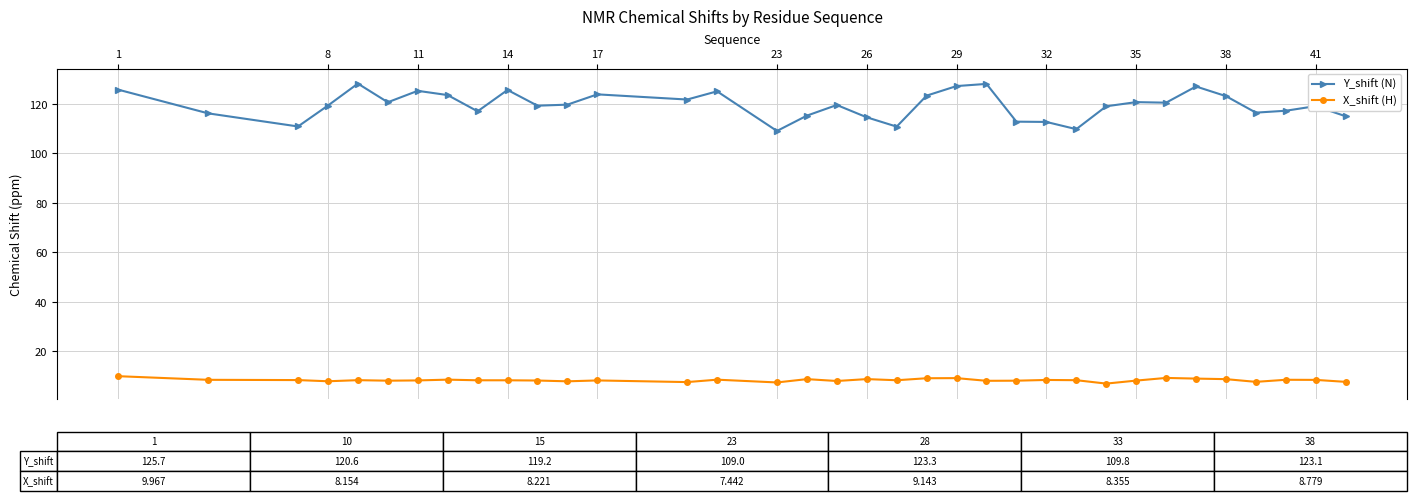

True or false: X_shift (H) has more than 2 points higher than both neighbors.

True